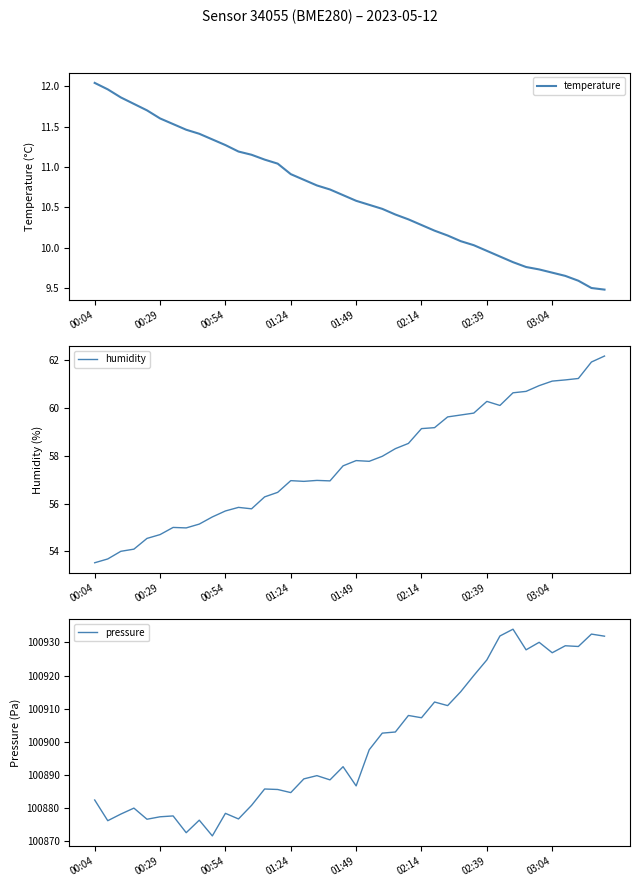

True or false: temperature and pressure intersect in this chart.

False